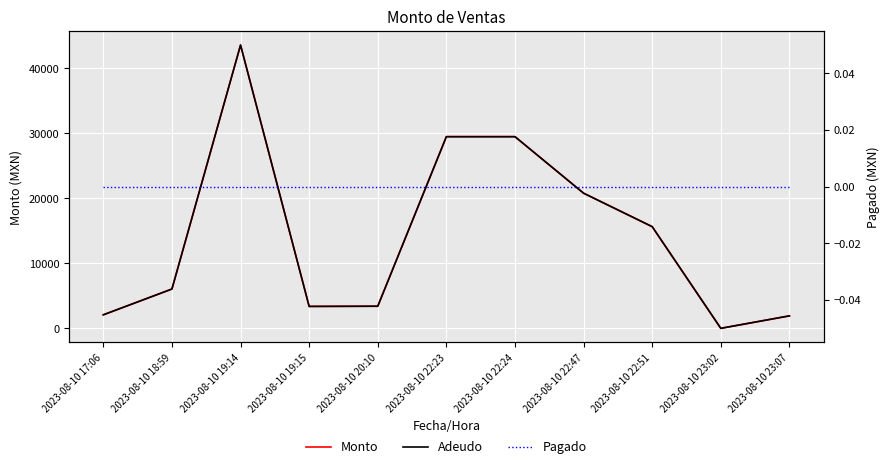

Reading left to right, extract all data points from this chart.

Monto: 2023-08-10 17:06=2080.0	2023-08-10 18:59=6048.0	2023-08-10 19:14=43582.0	2023-08-10 19:15=3373.0	2023-08-10 20:10=3402.0	2023-08-10 22:23=29484.0	2023-08-10 22:24=29484.0	2023-08-10 22:47=20790.0	2023-08-10 22:51=15640.8	2023-08-10 23:02=0.0	2023-08-10 23:07=1918.0
Adeudo: 2023-08-10 17:06=2080.0	2023-08-10 18:59=6048.0	2023-08-10 19:14=43582.0	2023-08-10 19:15=3373.0	2023-08-10 20:10=3402.0	2023-08-10 22:23=29484.0	2023-08-10 22:24=29484.0	2023-08-10 22:47=20790.0	2023-08-10 22:51=15640.8	2023-08-10 23:02=0.0	2023-08-10 23:07=1918.0
Pagado: 2023-08-10 17:06=0.0	2023-08-10 18:59=0.0	2023-08-10 19:14=0.0	2023-08-10 19:15=0.0	2023-08-10 20:10=0.0	2023-08-10 22:23=0.0	2023-08-10 22:24=0.0	2023-08-10 22:47=0.0	2023-08-10 22:51=0.0	2023-08-10 23:02=0.0	2023-08-10 23:07=0.0